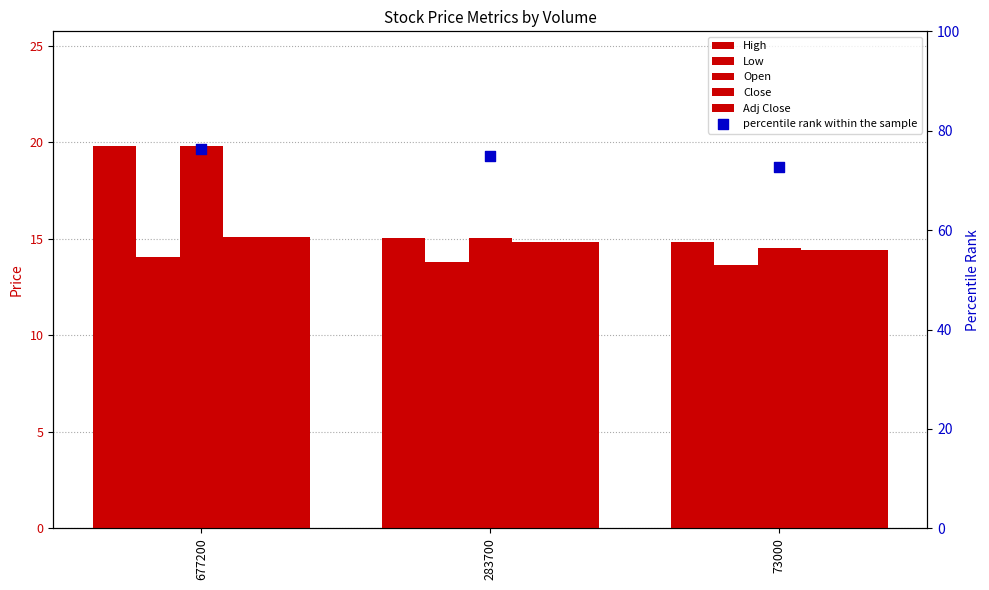

At which category is the sum across all series the highest?

677200